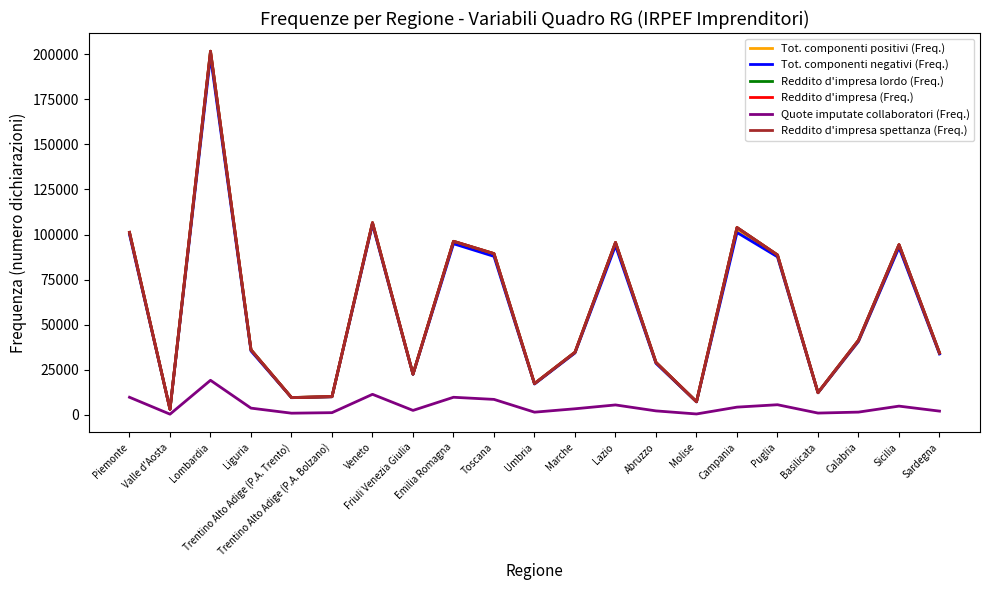

Is it true that Reddito d'impresa (Freq.) equals 148158 at Puglia?

False